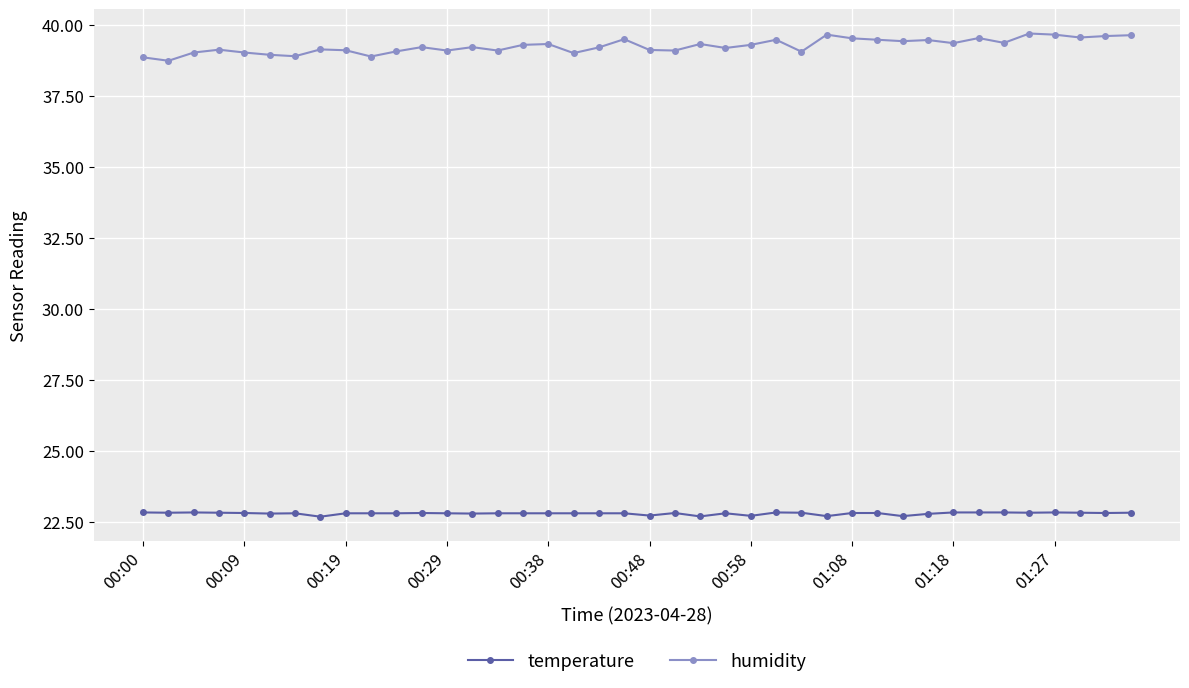

What is the average value of the temperature series?

22.8